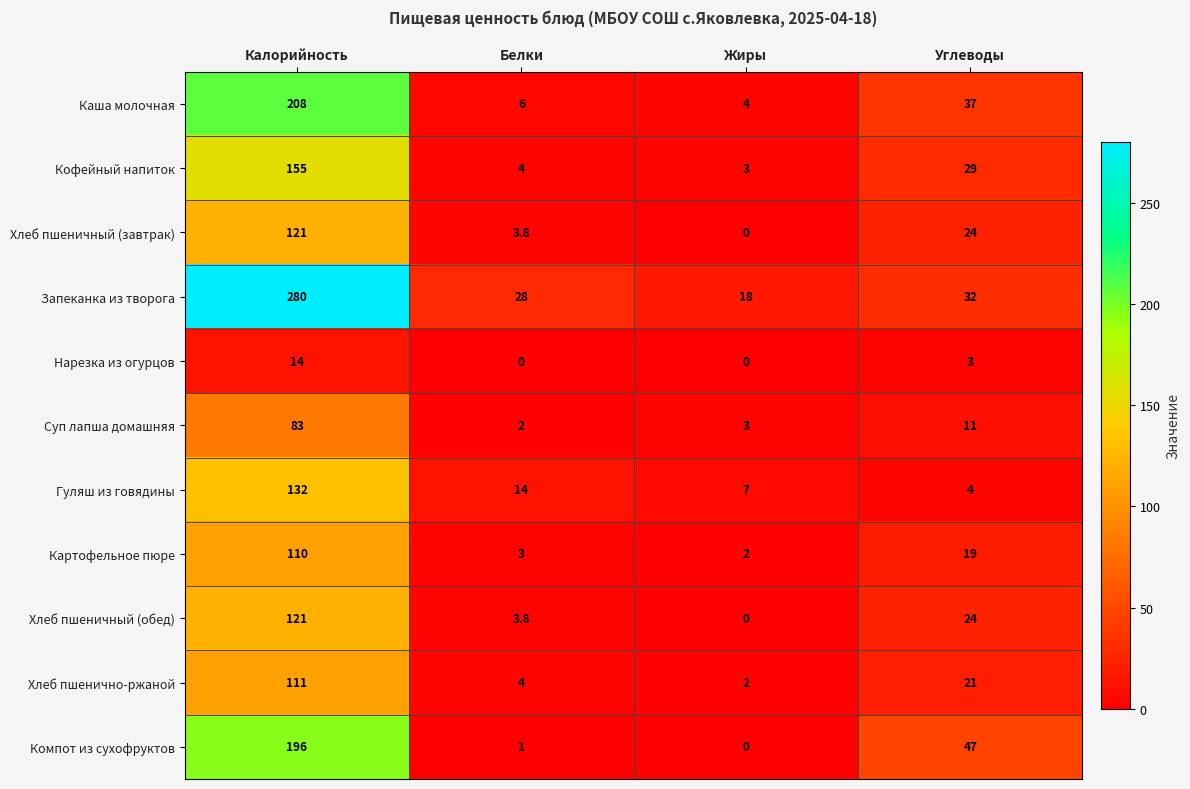

What is the difference between the Кофейный напиток values at Калорийность and Жиры?

152.0